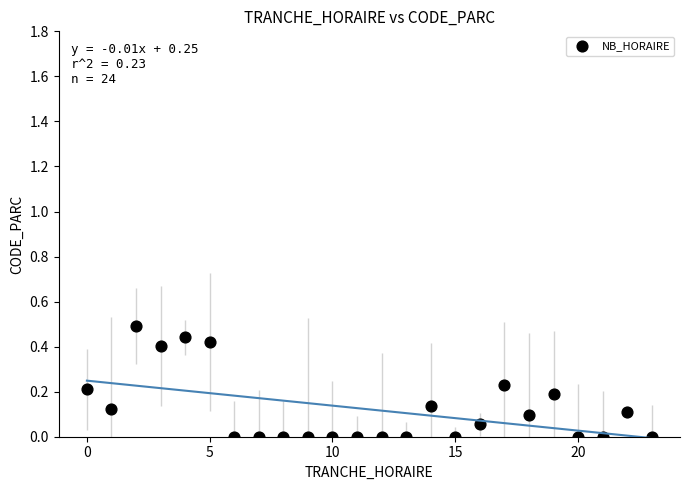

What is the range of Y values (max minus min)?

0.5